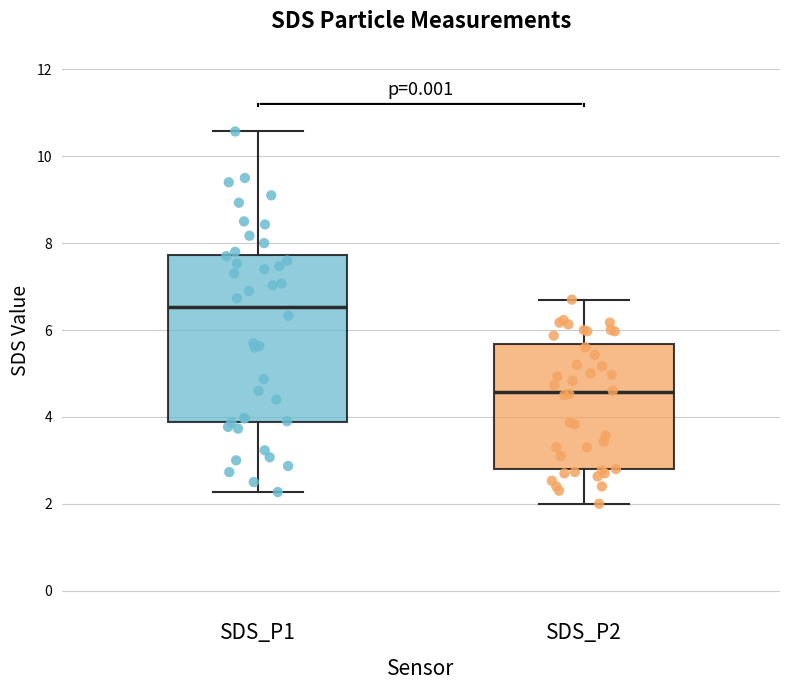

Comparing the boxes themselves (not the whiskers), which one is the tallest?

SDS_P1